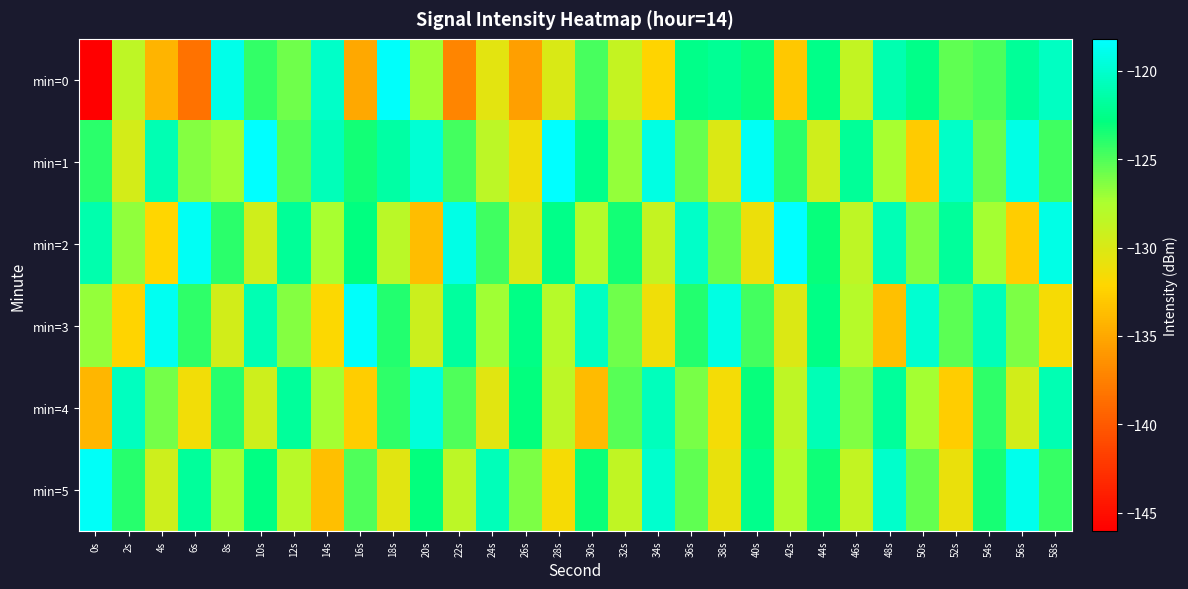

How many data points does each series have?

30